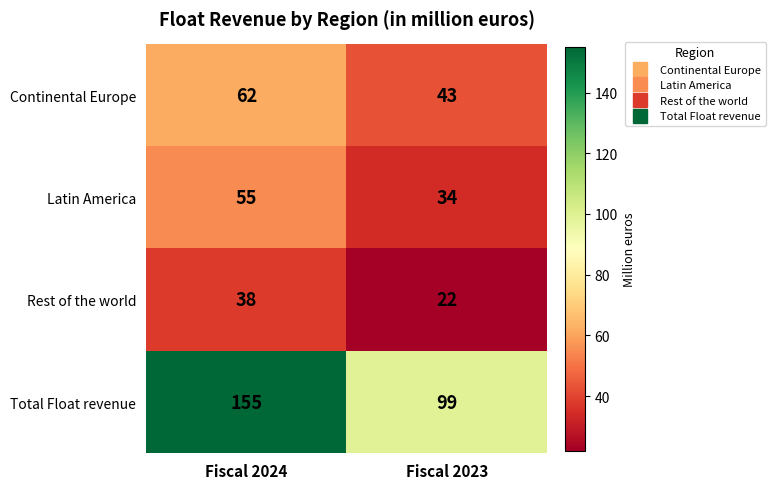

What is the sum of the Continental Europe values at Fiscal 2023 and Fiscal 2024?

105